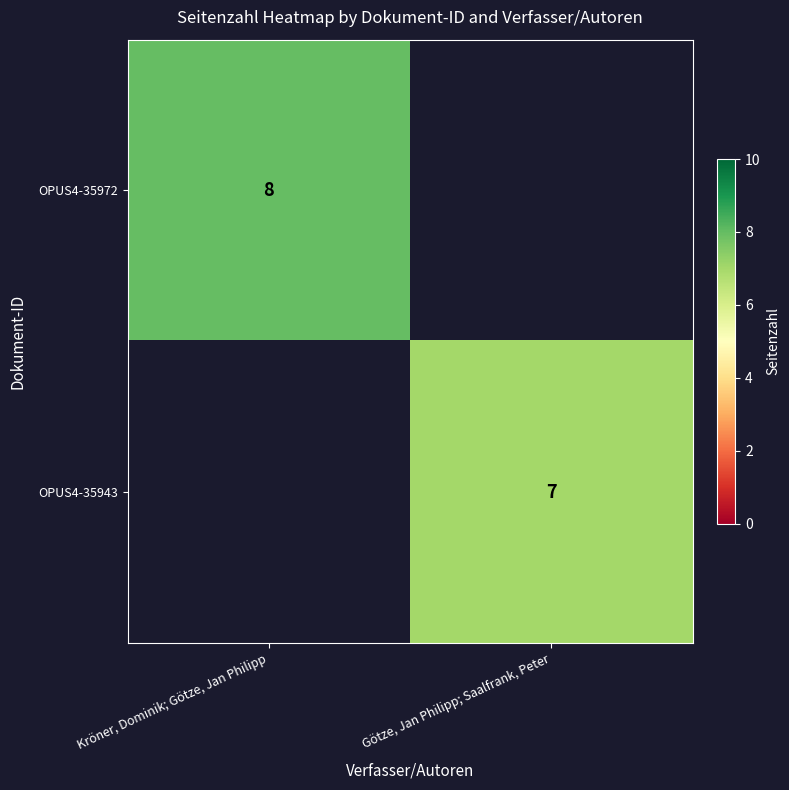

The value of OPUS4-35943 at Götze, Jan Philipp; Saalfrank, Peter is 7. True or false?

True